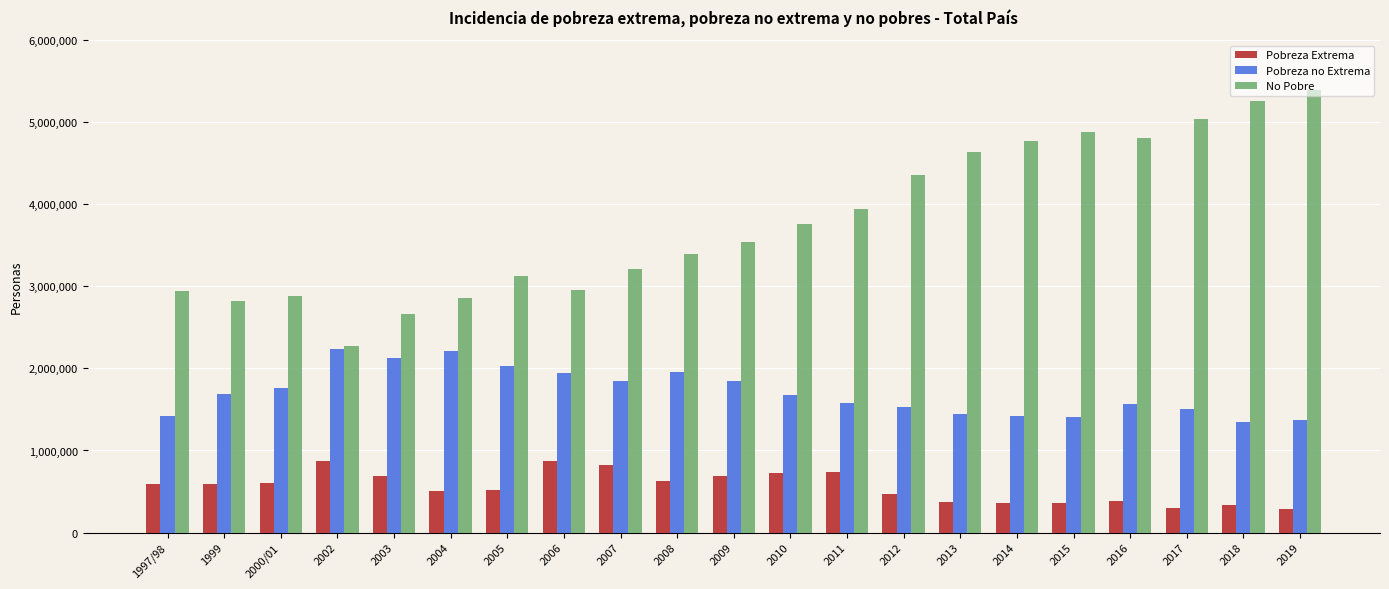

List the series in order of their peak value, lowest first.

Pobreza Extrema, Pobreza no Extrema, No Pobre